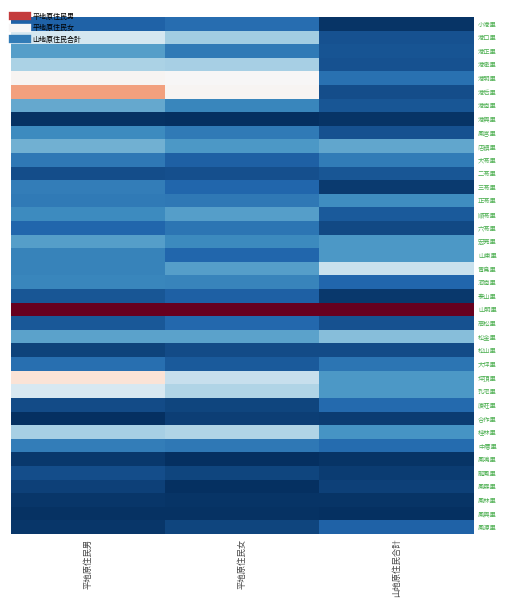

At which category is the sum across all series the highest?

平地原住民男